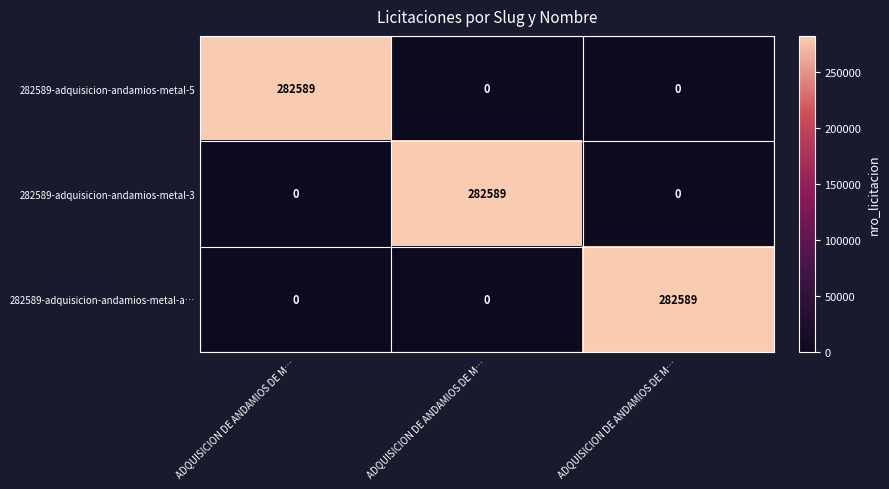

Reading left to right, list all the values displayed in this chart.

282589-adquisicion-andamios-metal-5: ADQUISICION DE ANDAMIOS DE M…=282589	ADQUISICION DE ANDAMIOS DE M…=0	ADQUISICION DE ANDAMIOS DE M…=0
282589-adquisicion-andamios-metal-3: ADQUISICION DE ANDAMIOS DE M…=0	ADQUISICION DE ANDAMIOS DE M…=282589	ADQUISICION DE ANDAMIOS DE M…=0
282589-adquisicion-andamios-metal-a…: ADQUISICION DE ANDAMIOS DE M…=0	ADQUISICION DE ANDAMIOS DE M…=0	ADQUISICION DE ANDAMIOS DE M…=282589